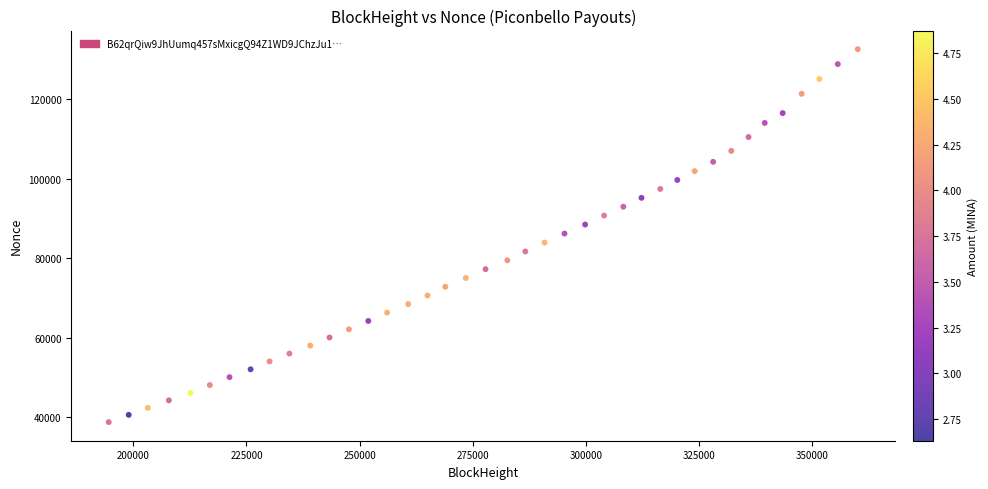

What is the range of Y values (max minus min)?

93857